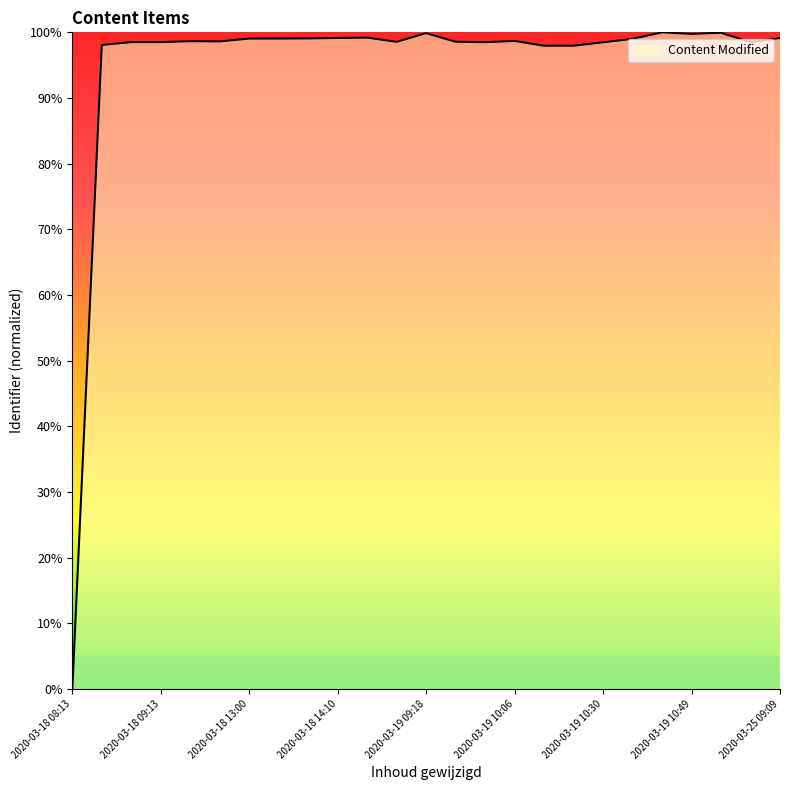

What is the greatest value displayed?

100.0